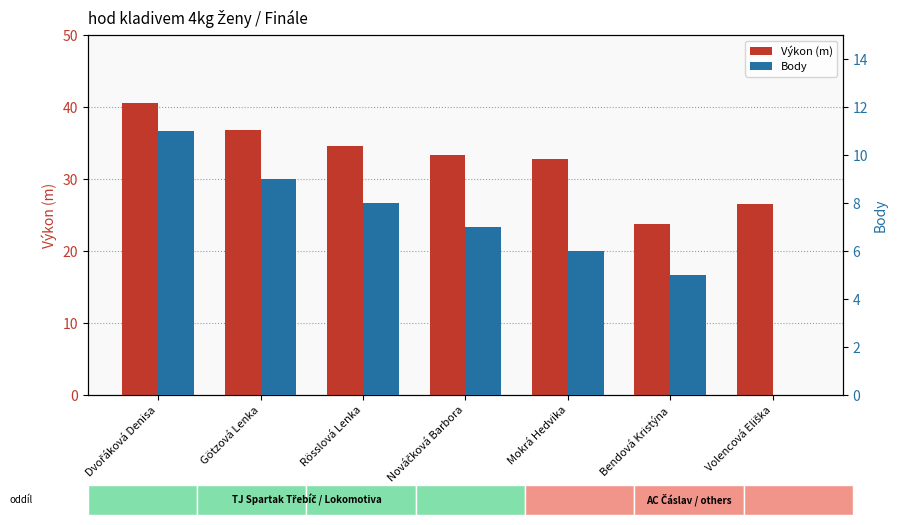

How many values in the Body series are below 7?

3